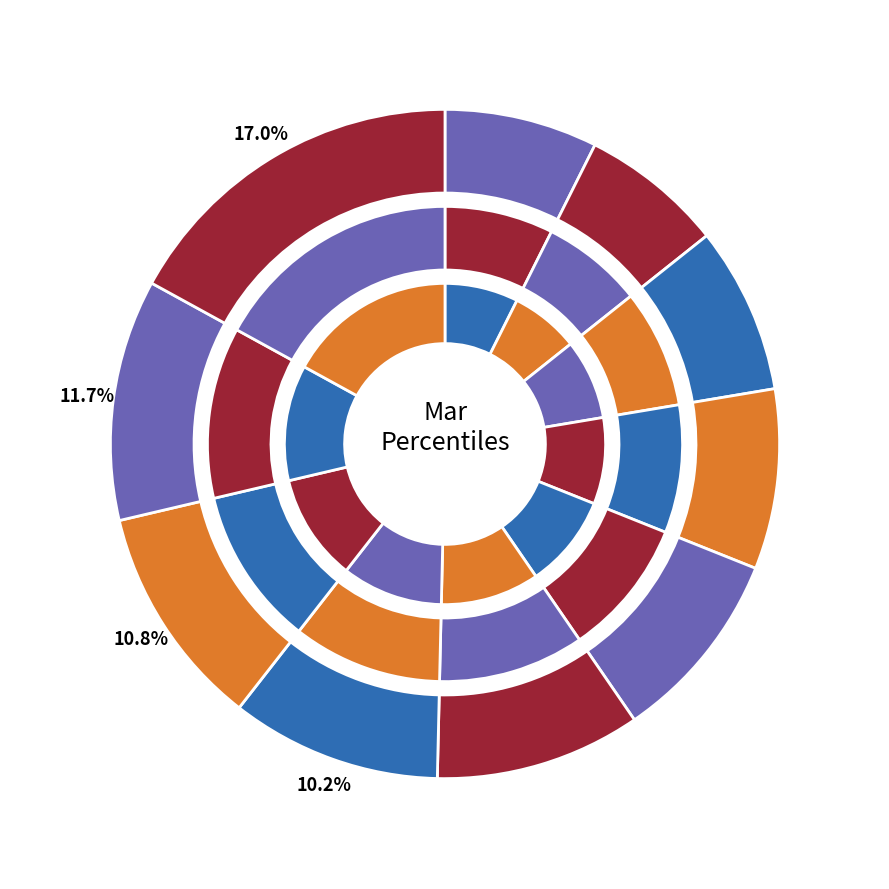

Between pct35 and pct15, which is larger?

pct35